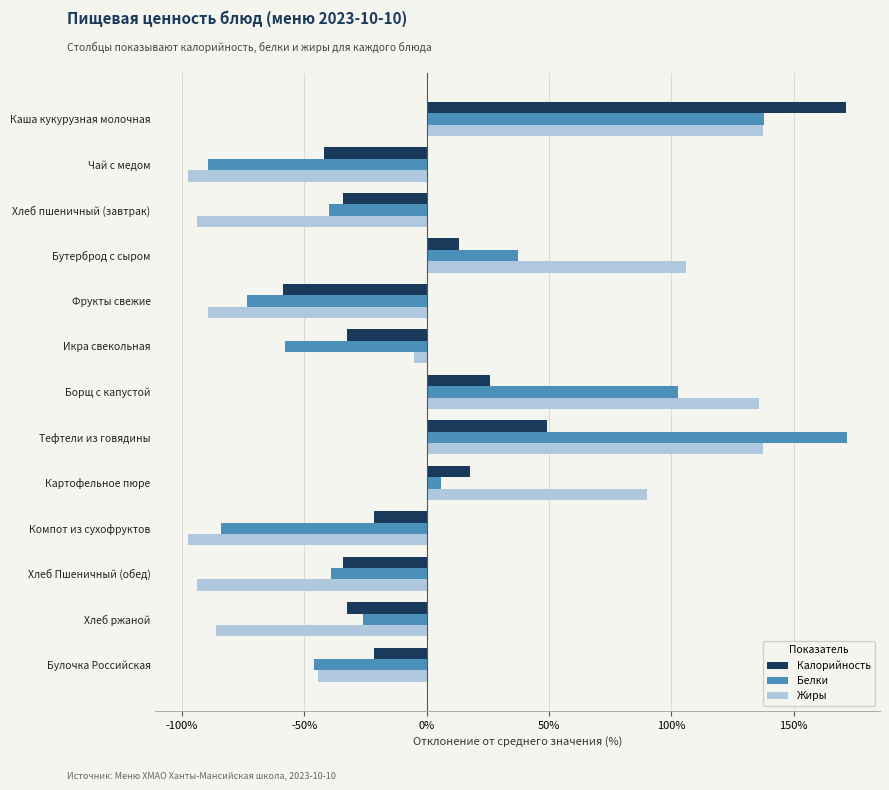

Where is Жиры nearest to the value 20?

Икра свекольная